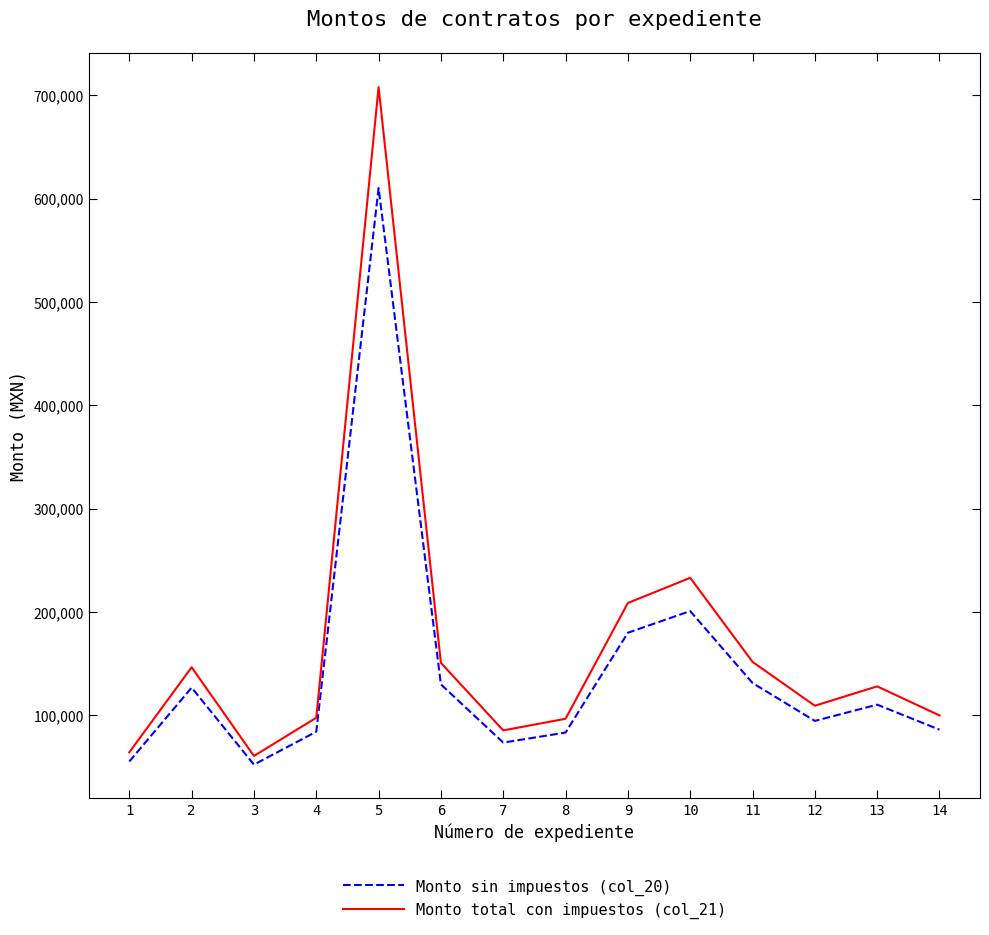

What is the total value across all series at 11?

283221.6